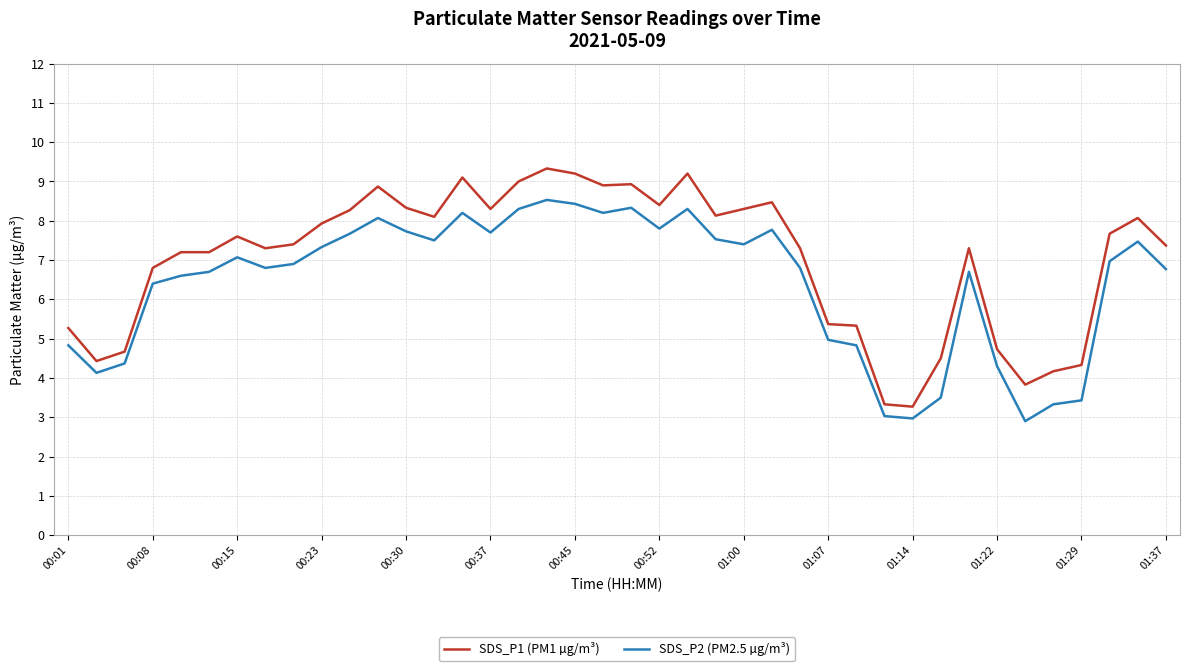

Which series has the largest total across all categories?

SDS_P1 (PM1 µg/m³)